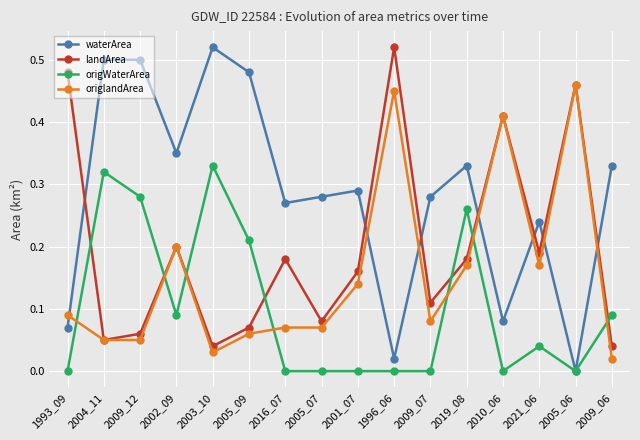

Rank the series by their average value, from lowest to highest.

origWaterArea, origlandArea, landArea, waterArea